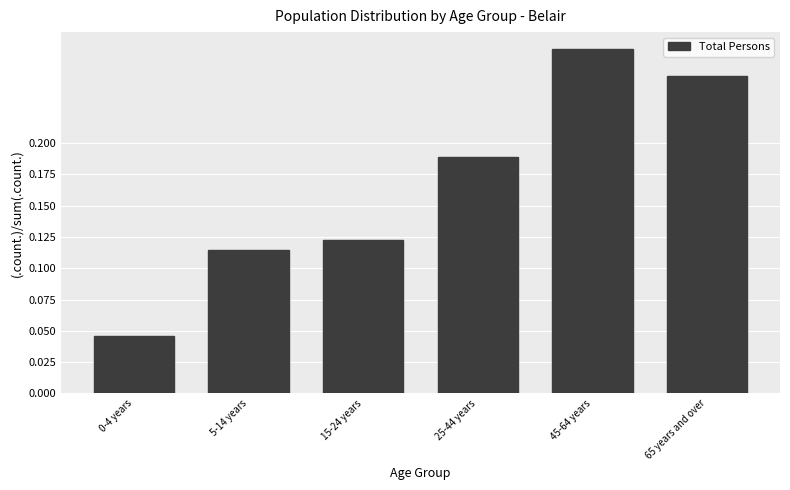

The value at 45-64 years is 0.2. True or false?

False